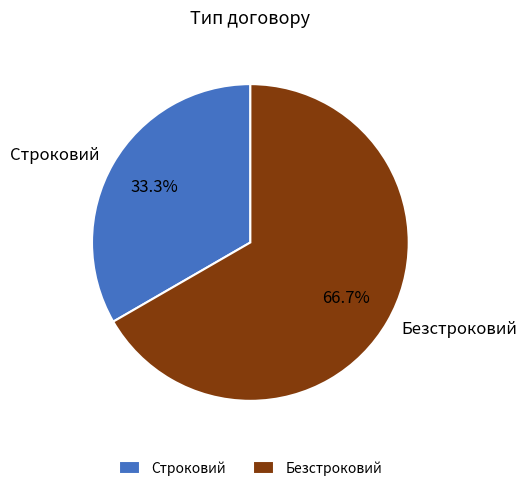

How many segments does this pie chart have?

2